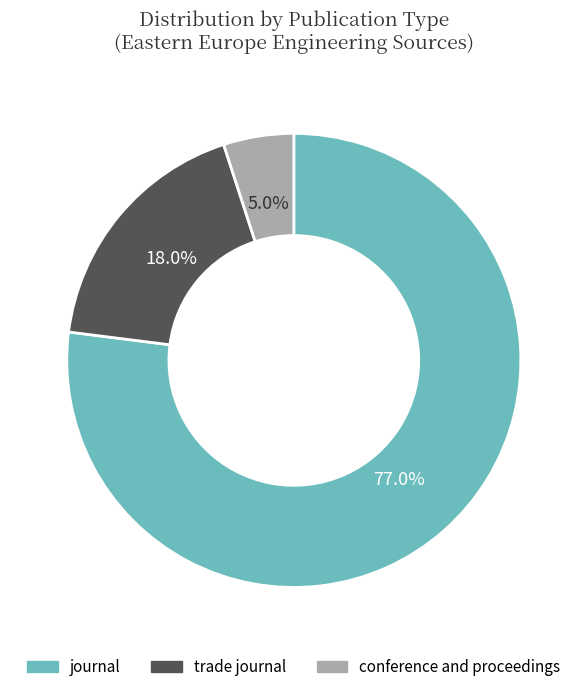

Which has a higher value, conference and proceedings or trade journal?

trade journal